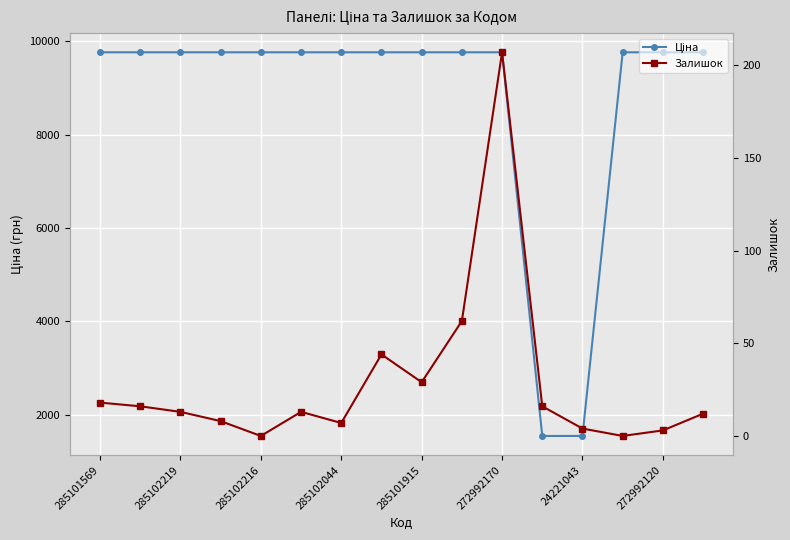

How many data points in Ціна are above 9764?

14